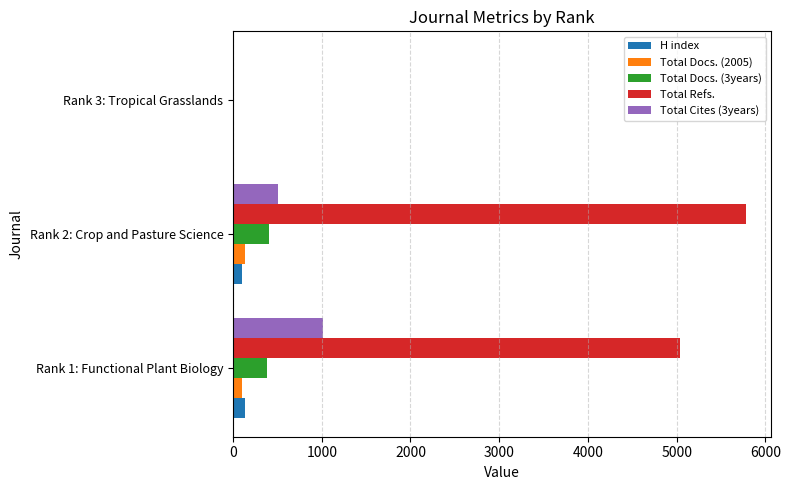

Which series has the largest total across all categories?

Total Refs.